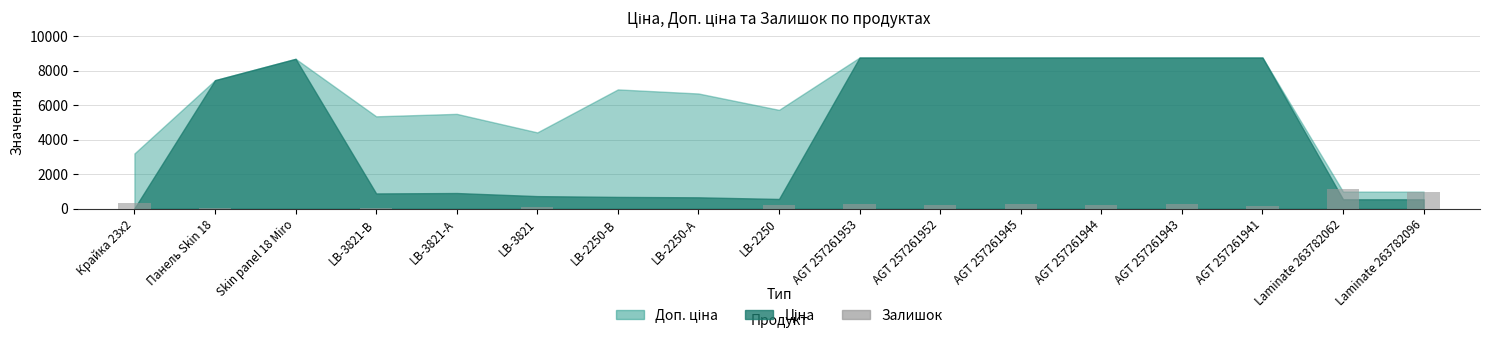

What is the greatest value displayed?

1142